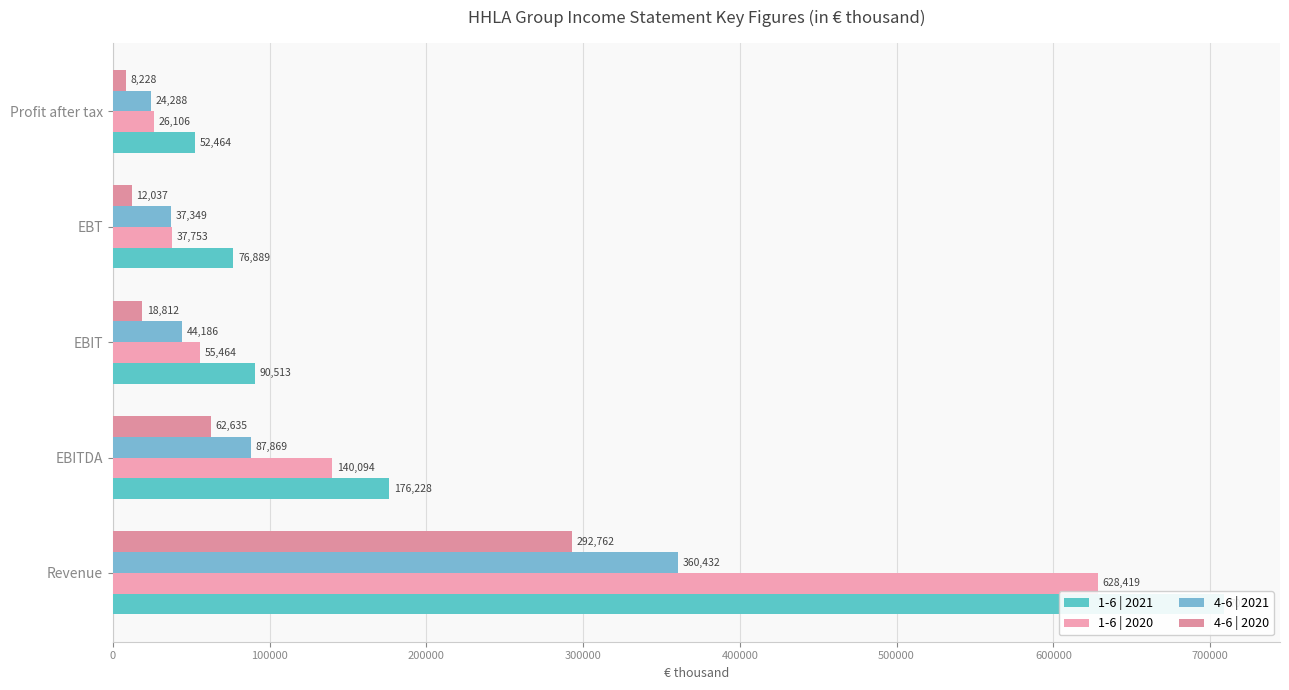

How many data points in 4-6 | 2020 are less than 18812?

2